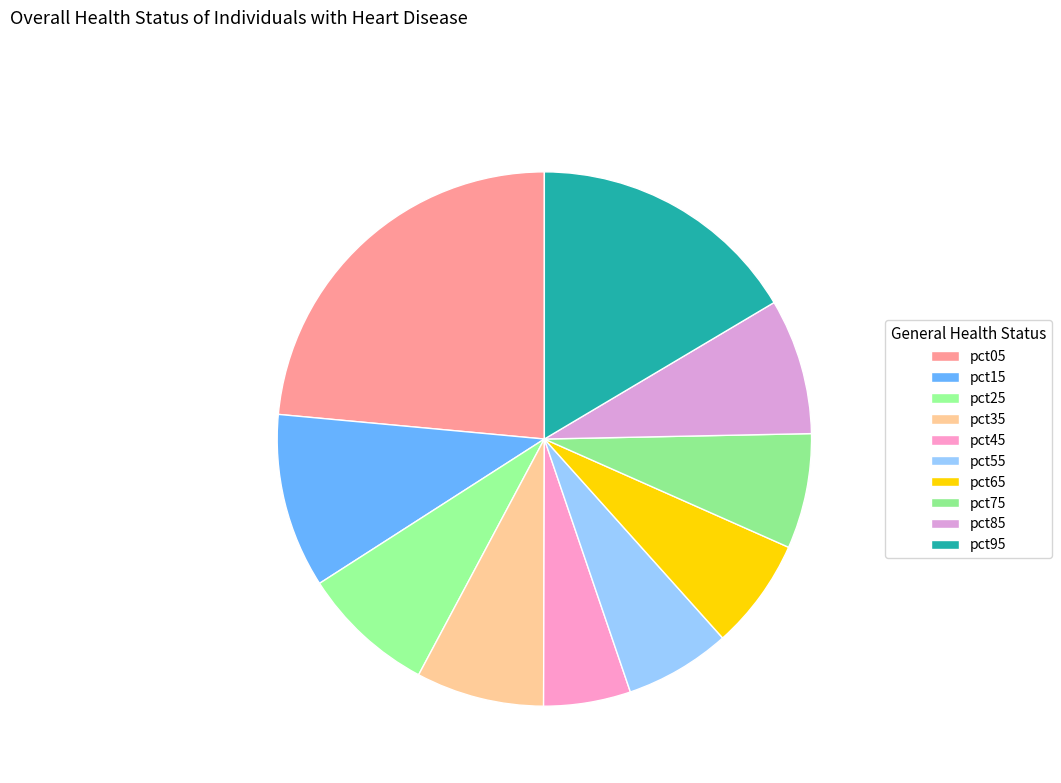

What is the change in value from pct05 to pct85?

-0.5